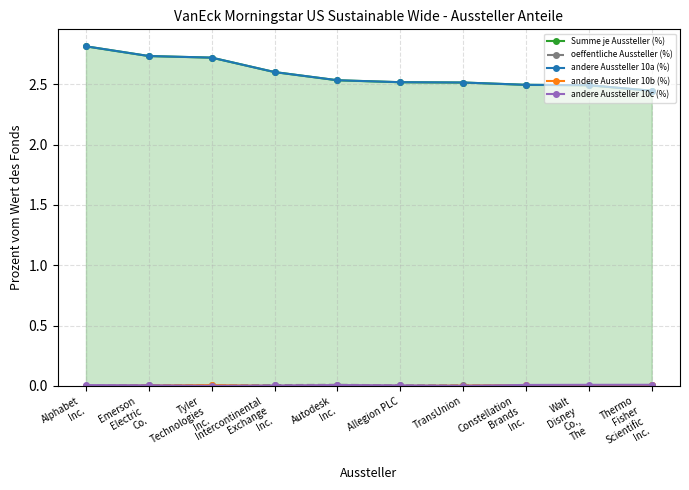

What is the maximum value shown in the chart?

2.8